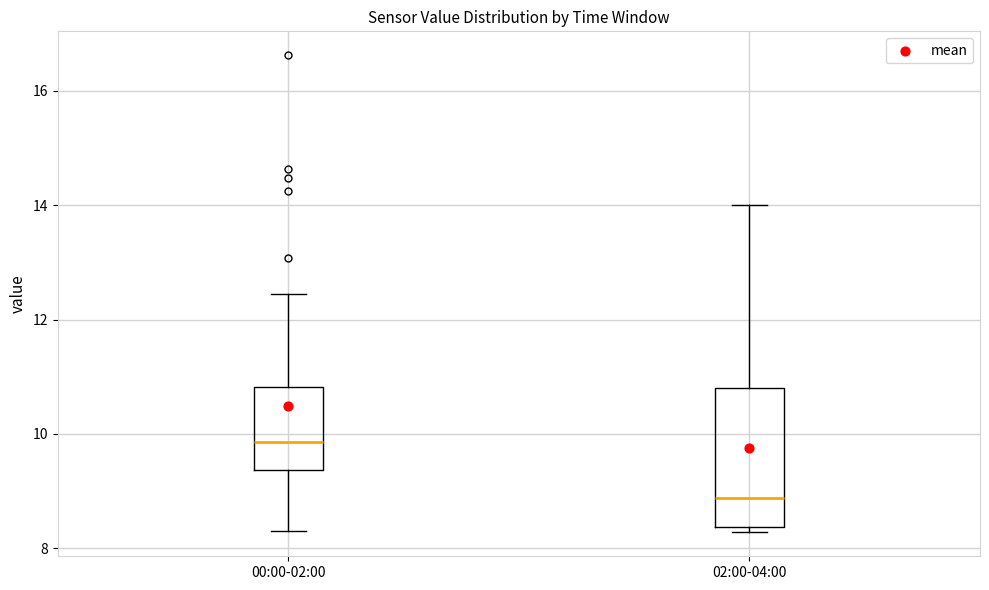

Which box's median line is the lowest?

02:00-04:00